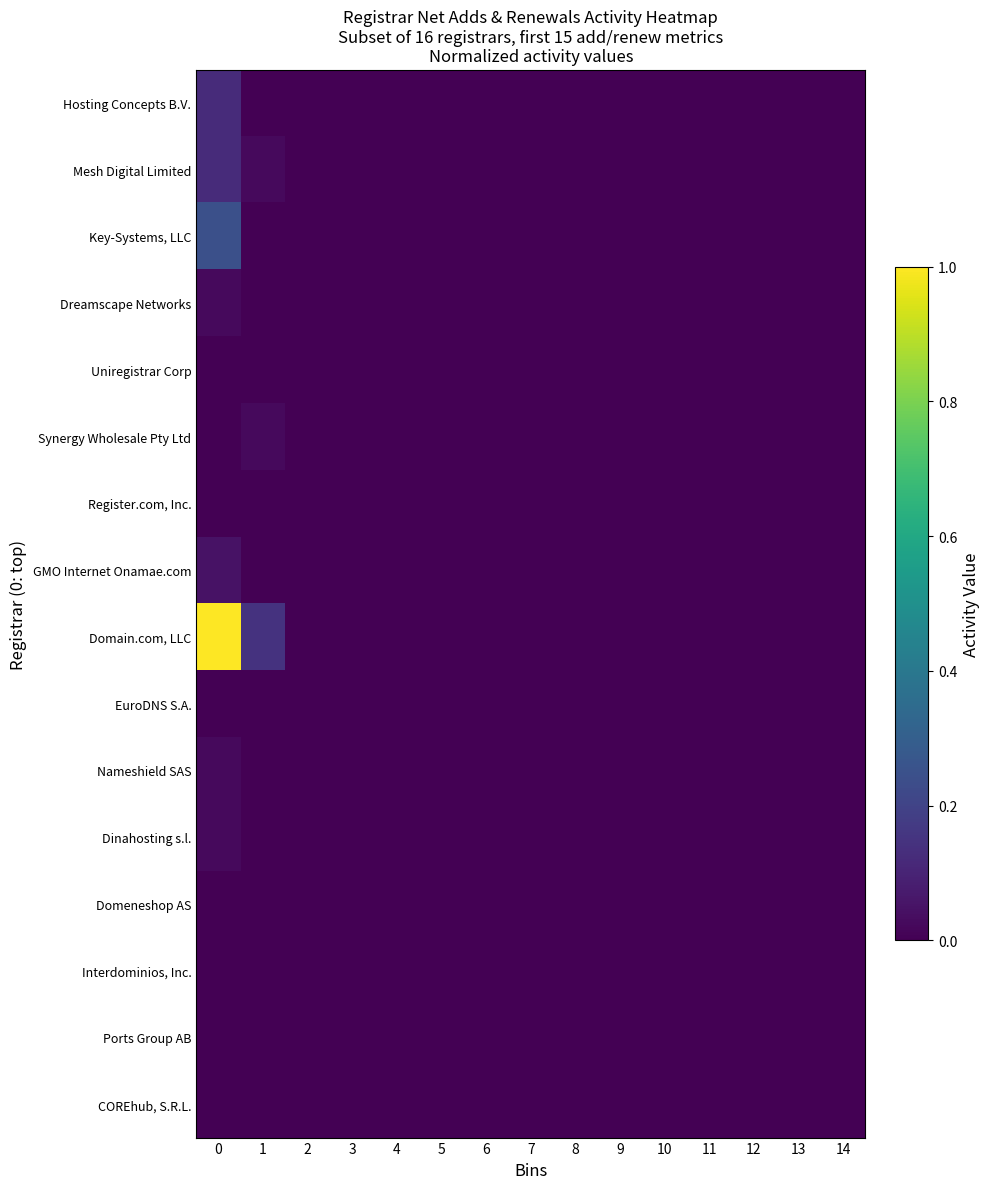

Rank the series by their maximum value, from lowest to highest.

Uniregistrar Corp, Register.com, Inc., EuroDNS S.A., Domeneshop AS, Interdominios, Inc., Ports Group AB, COREhub, S.R.L., Dreamscape Networks, Synergy Wholesale Pty Ltd, Nameshield SAS, Dinahosting s.l., GMO Internet Onamae.com, Hosting Concepts B.V., Mesh Digital Limited, Key-Systems, LLC, Domain.com, LLC